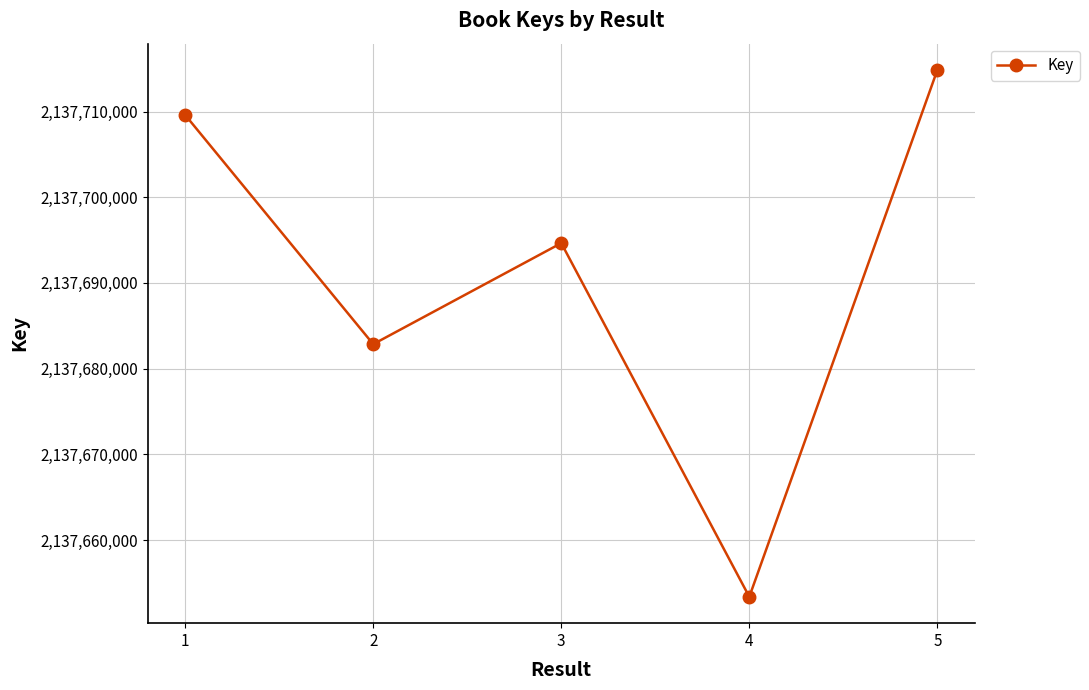

What is the difference between the values at 1 and 3?

14948